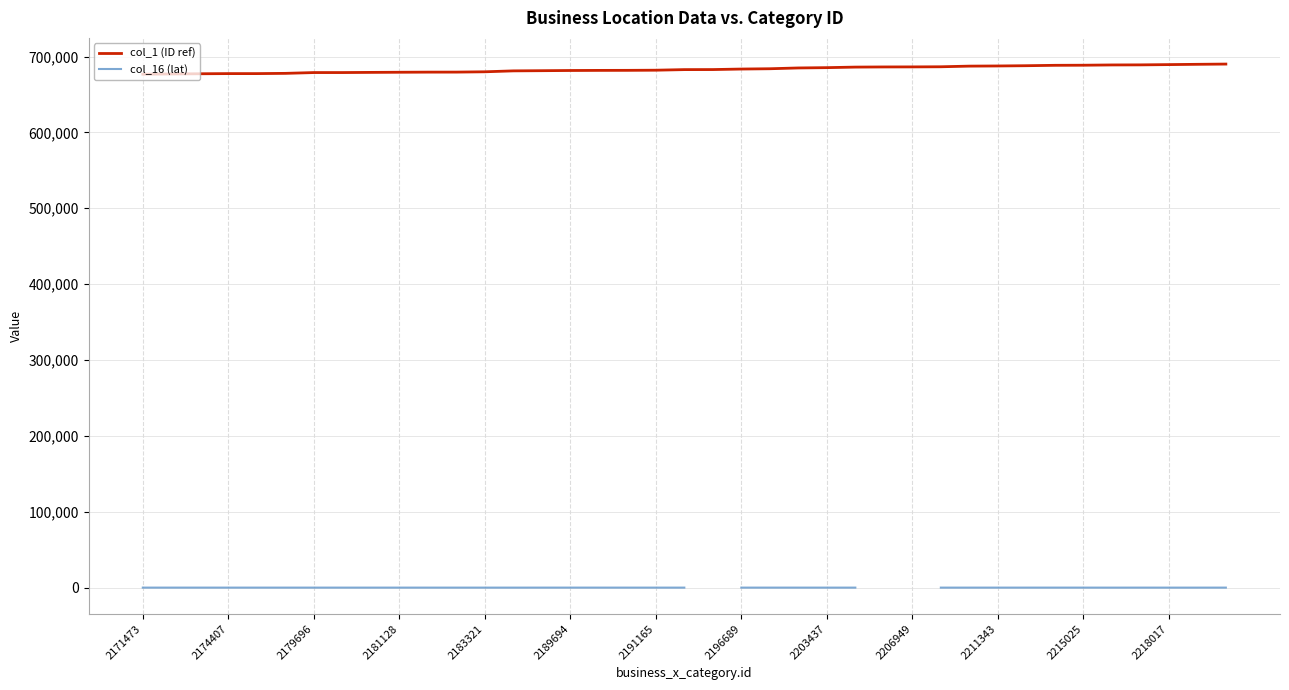

At how many categories does at least one series exceed 197382?

39